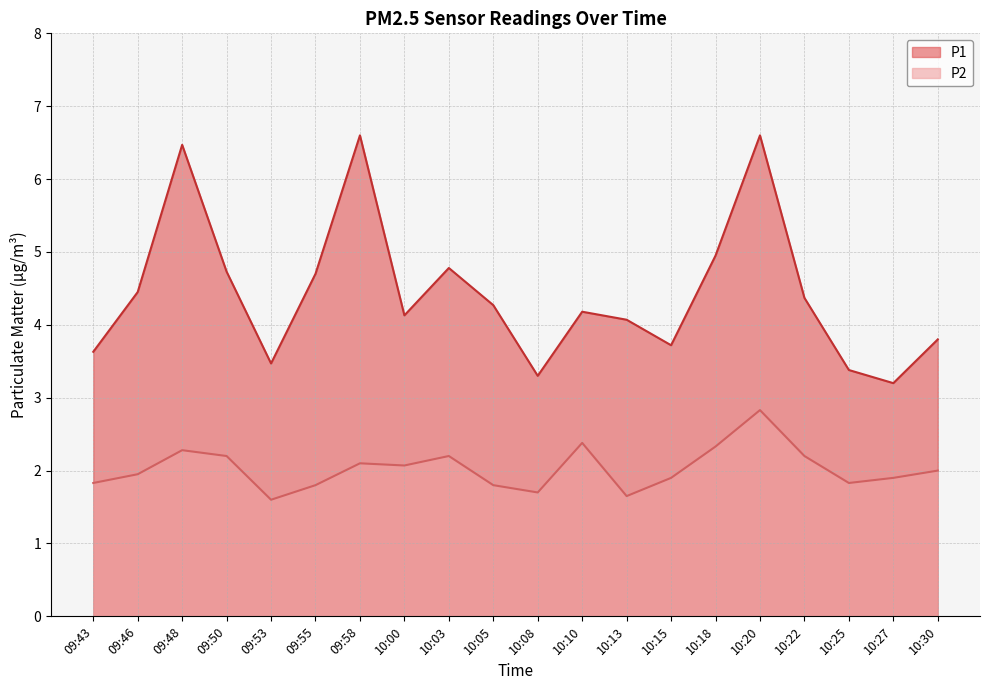

Which series has the largest range (max minus min)?

P1